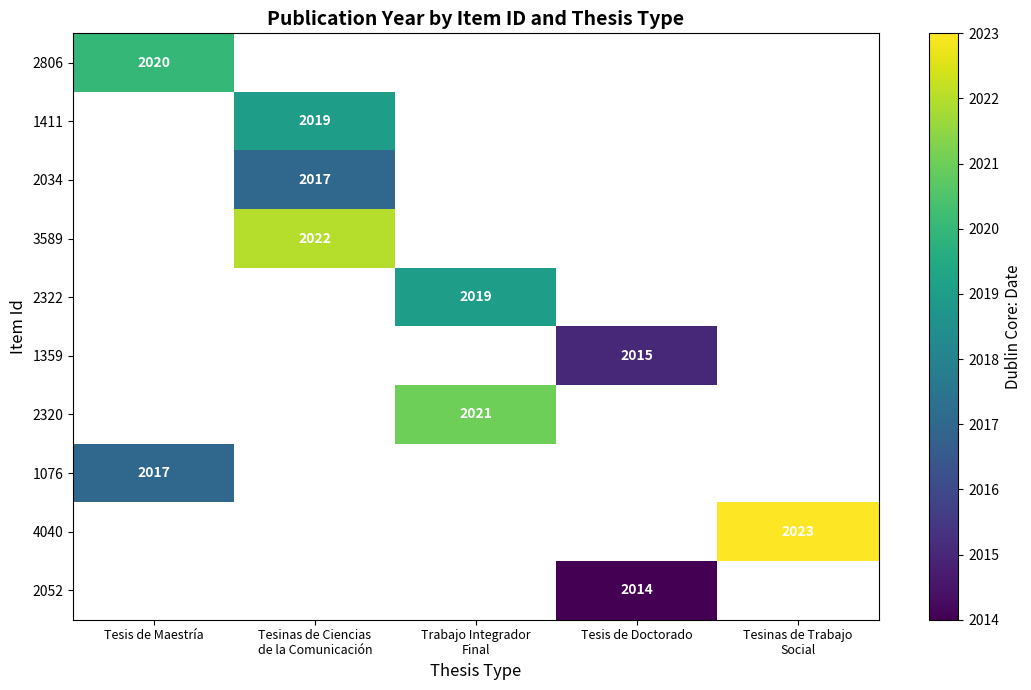

Is it true that 2806 equals 962 at Tesis de Maestría?

False